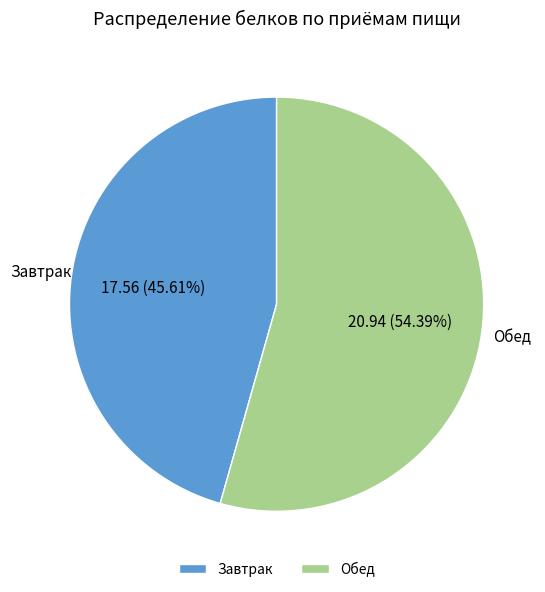

Which slice represents more than half of the pie?

Обед